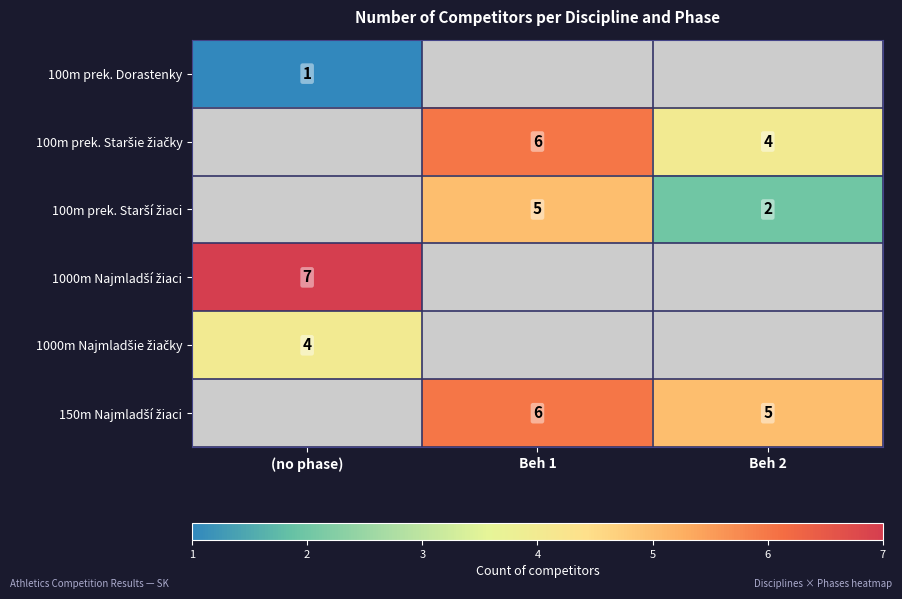

Count the number of data series in this chart.

6